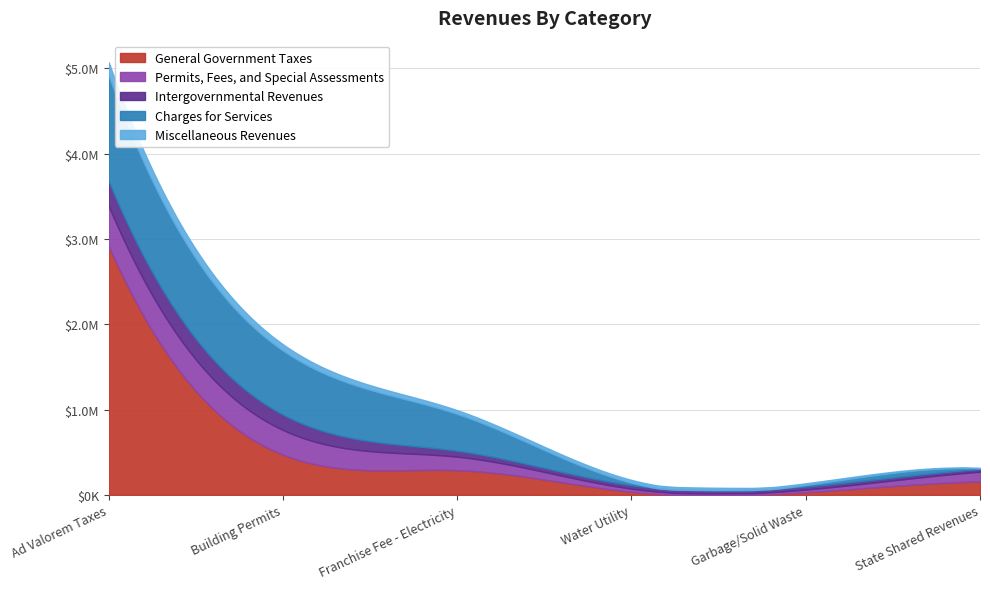

What is the difference between the Permits, Fees, and Special Assessments values at Water Utility and Ad Valorem Taxes?

435191